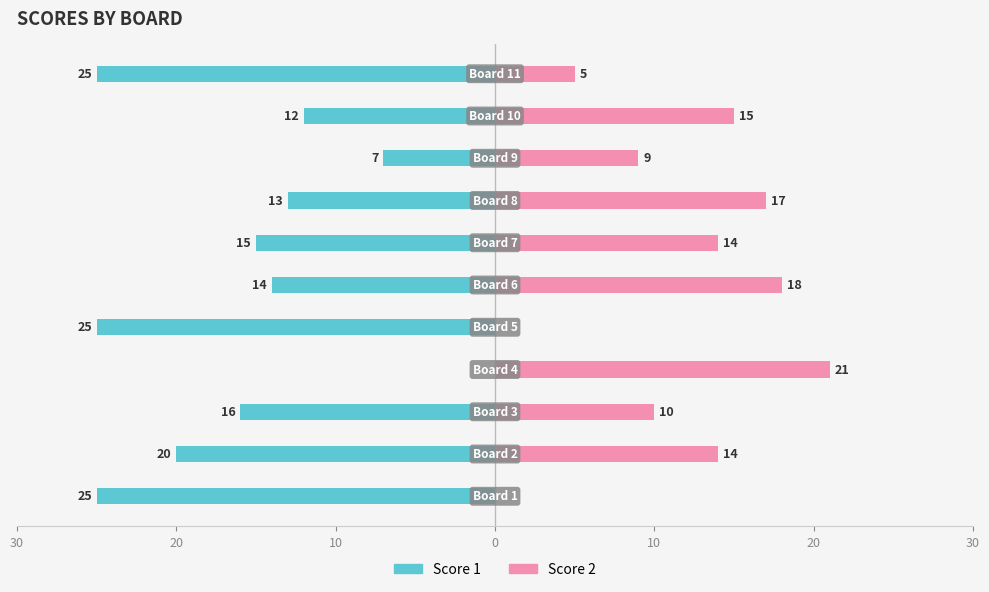

Reading left to right, transcribe all the data shown in this chart.

Score 1: -25	-20	-16	0	-25	-14	-15	-13	-7	-12	-25
Score 2: 0	14	10	21	0	18	14	17	9	15	5